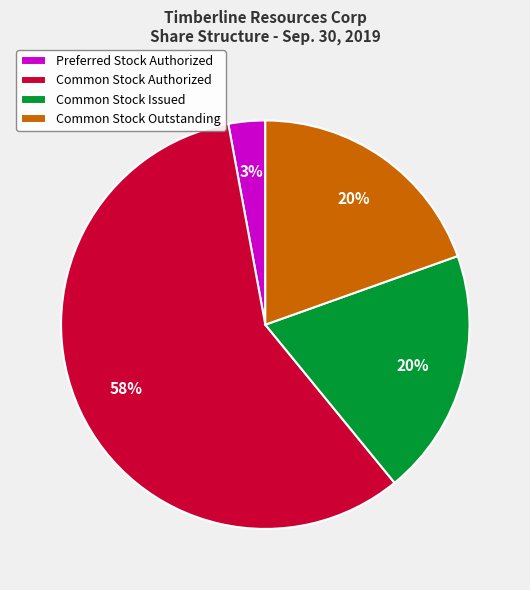

To the nearest percent, what percentage of the pie is Common Stock Outstanding?

20%